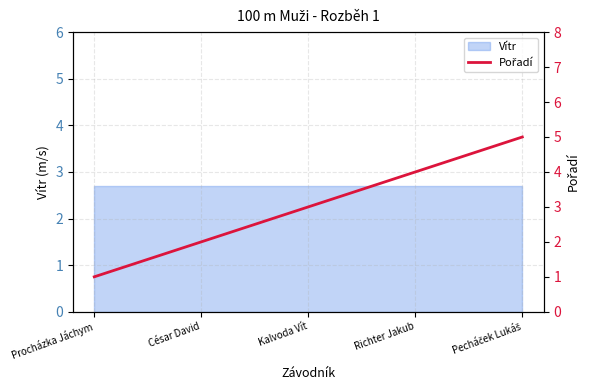

Reading left to right, what are all the values shown in this chart?

1	2	3	4	5